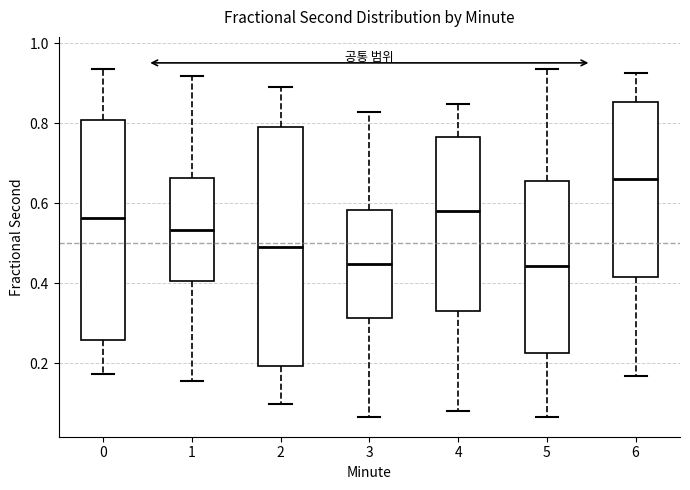

Where is the lower edge of the box at x = 1 on the y-axis? The values are not printed on the chart, so give them approximately, as read against the axis.

0.40